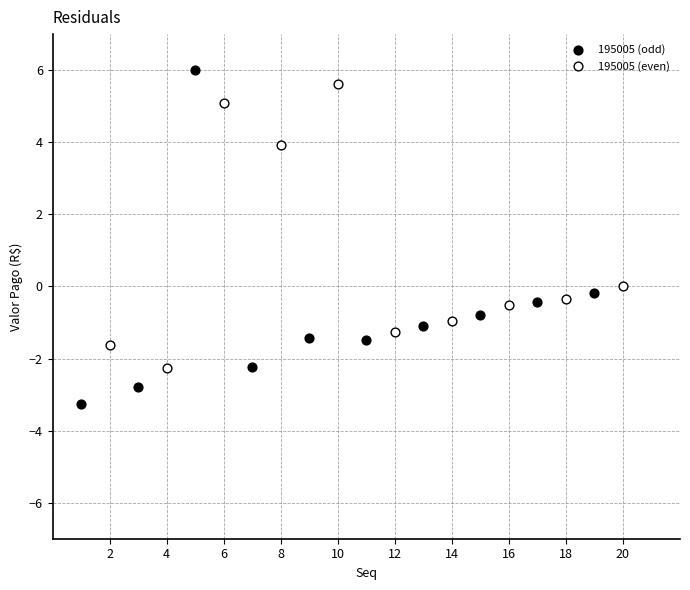

Which series contains the lowest Y value?

195005 (odd)